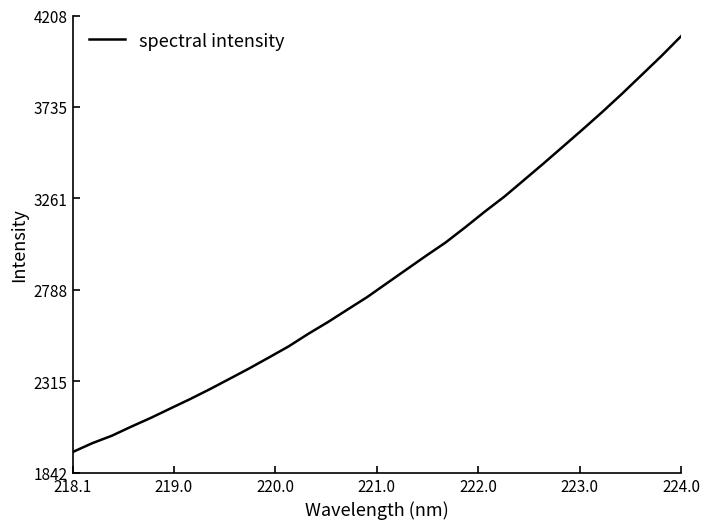

What is the greatest value displayed?

4100.4